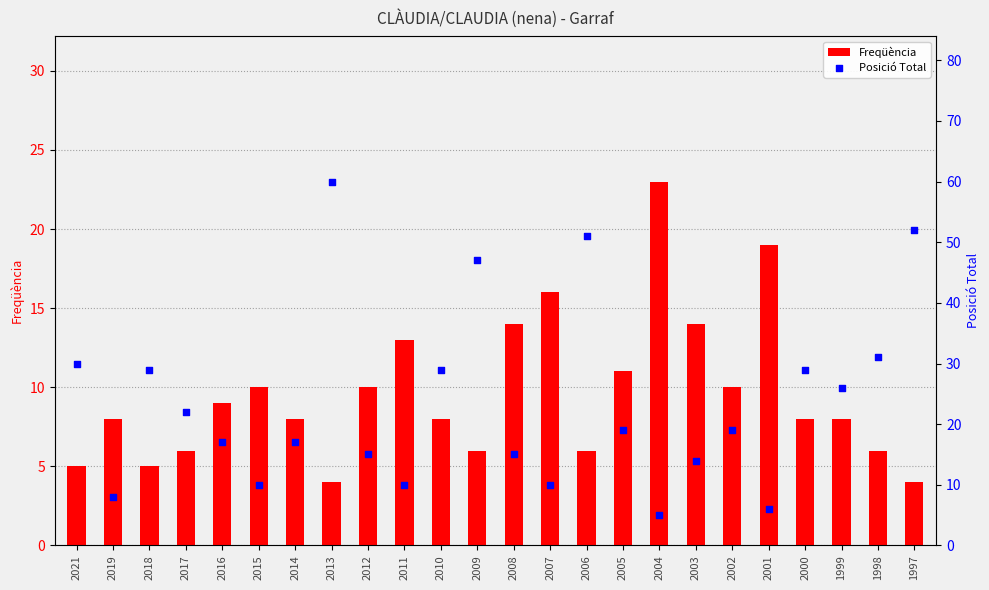

Which series has the largest total across all categories?

Posició Total